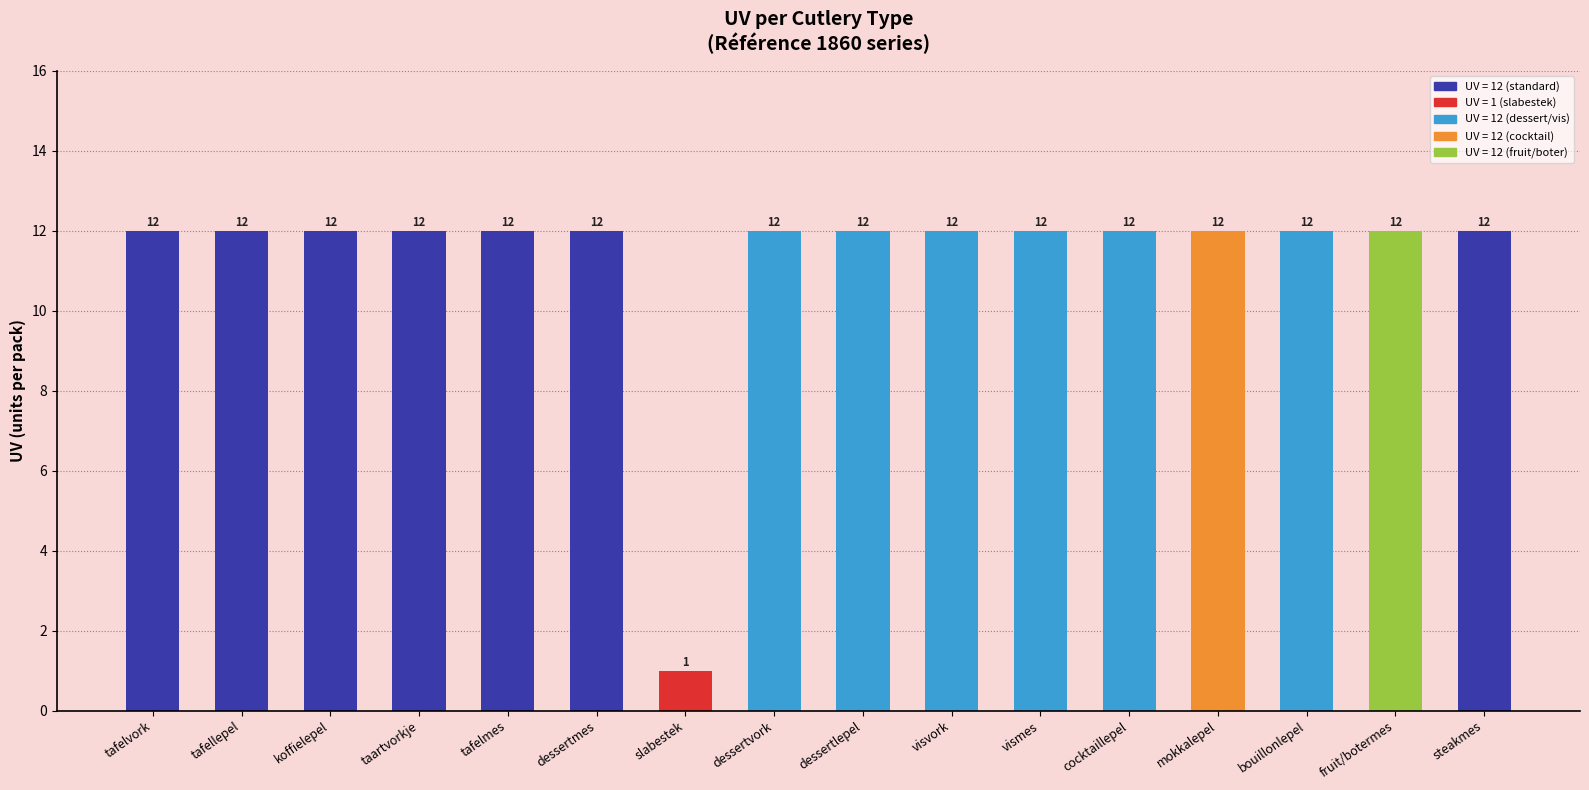

At which category does the chart reach its minimum across all series?

slabestek